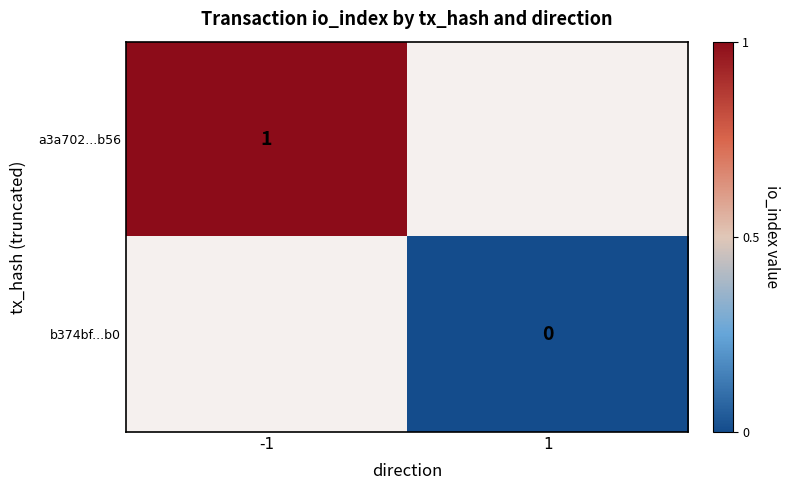

True or false: a3a702...b56 has a value of 0 at -1.

False